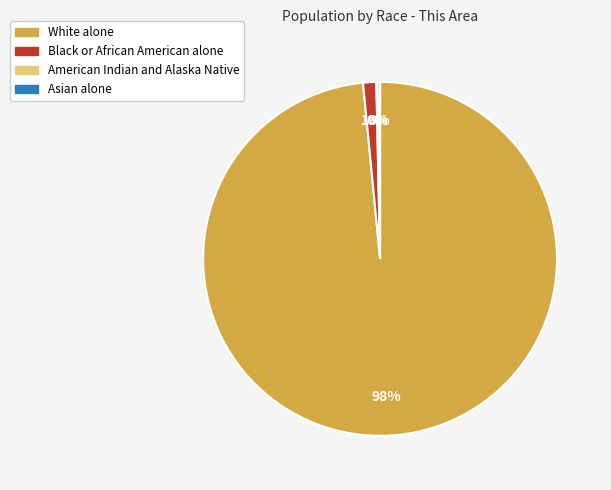

The Black or African American alone slice represents 11% of the pie. True or false?

False